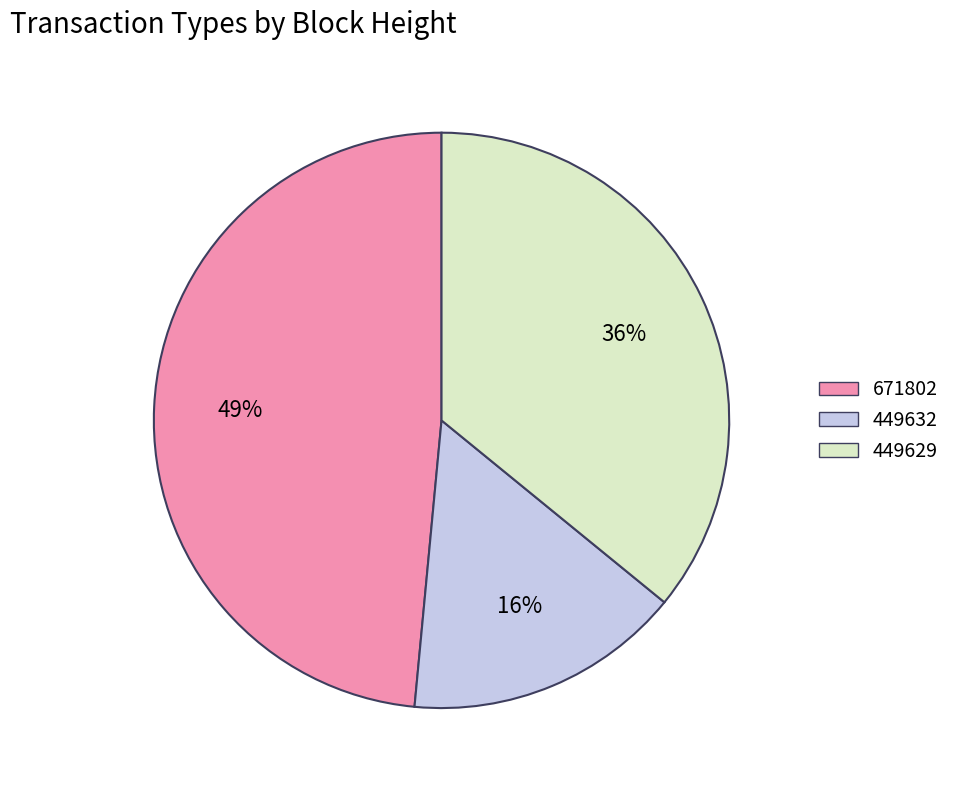

Which slice is the largest?

671802